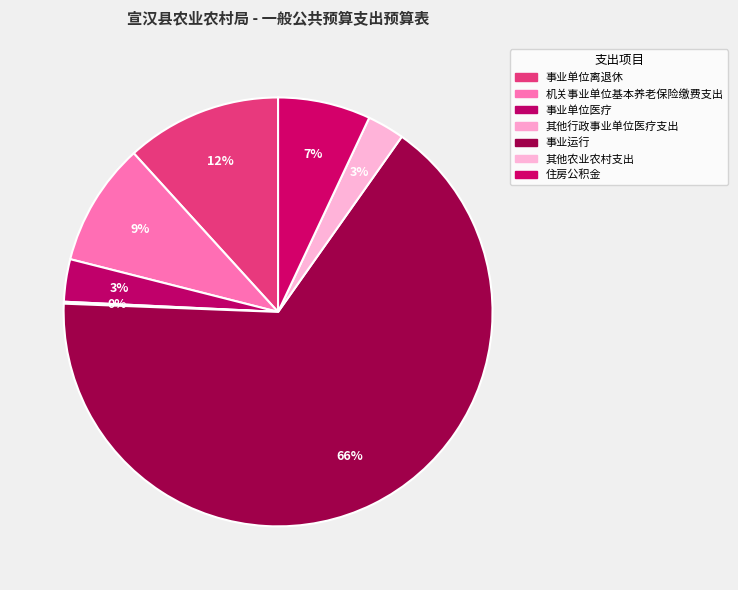

What percentage is the 住房公积金 slice, to the nearest percent?

7%